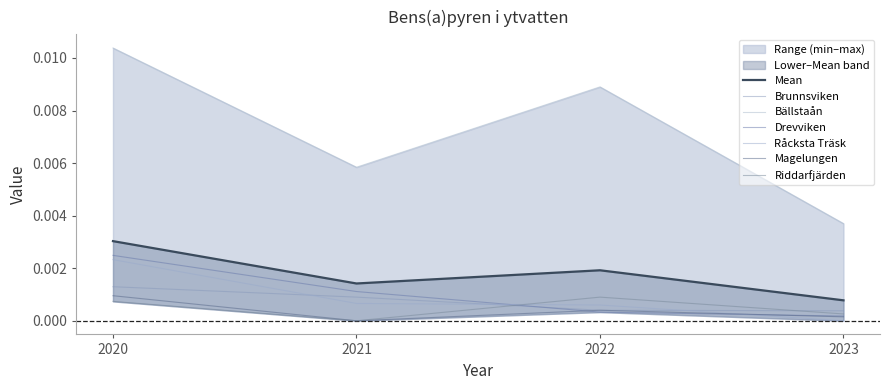

How many data points does each series have?

4